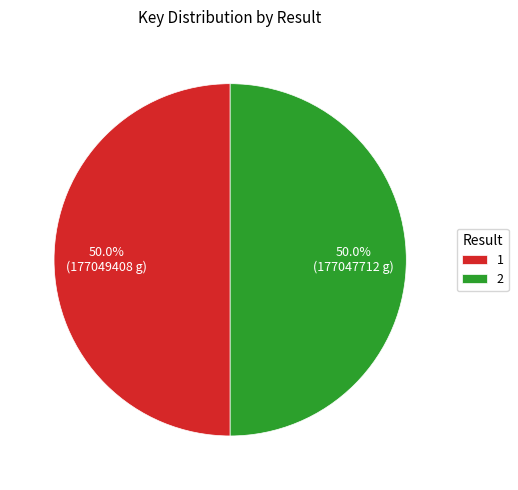

What is the ratio of the value at 2 to the value at 1?

1.0